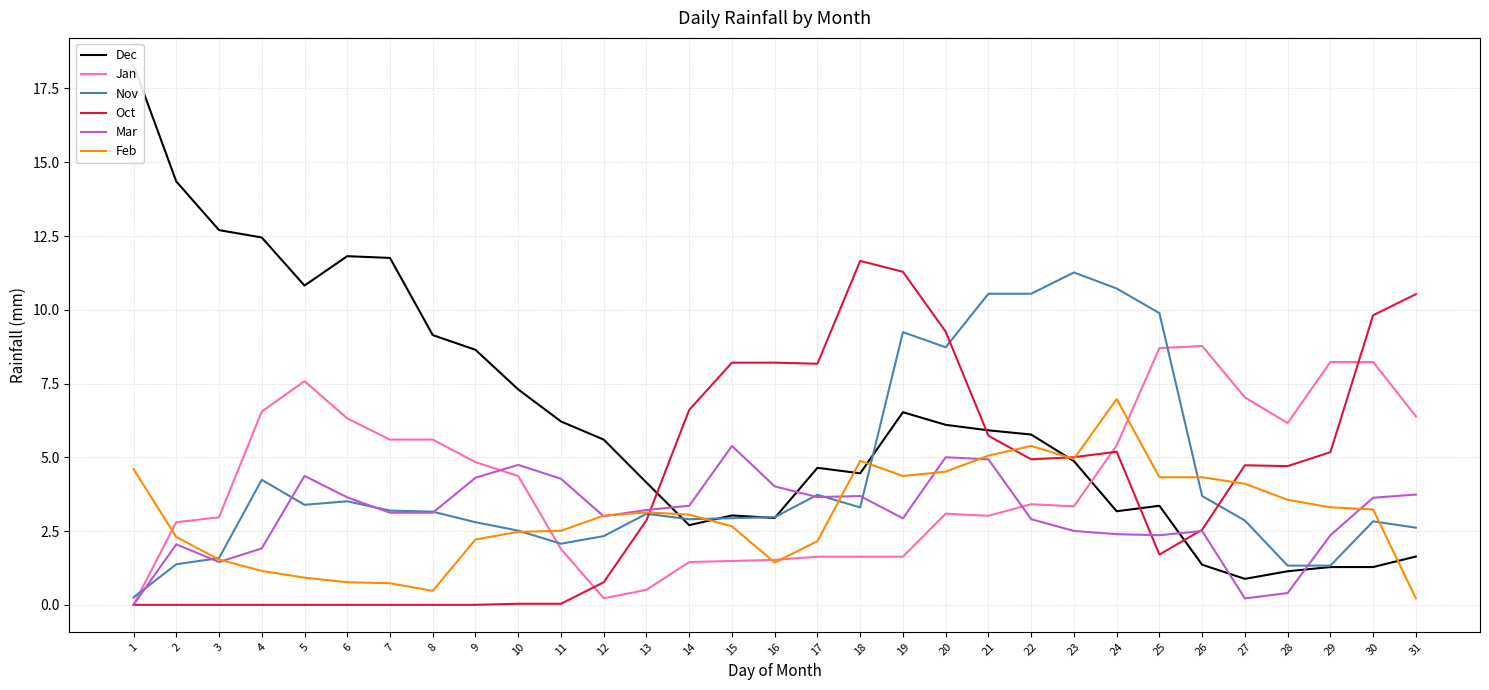

How many values in the Dec series are below 5?

15